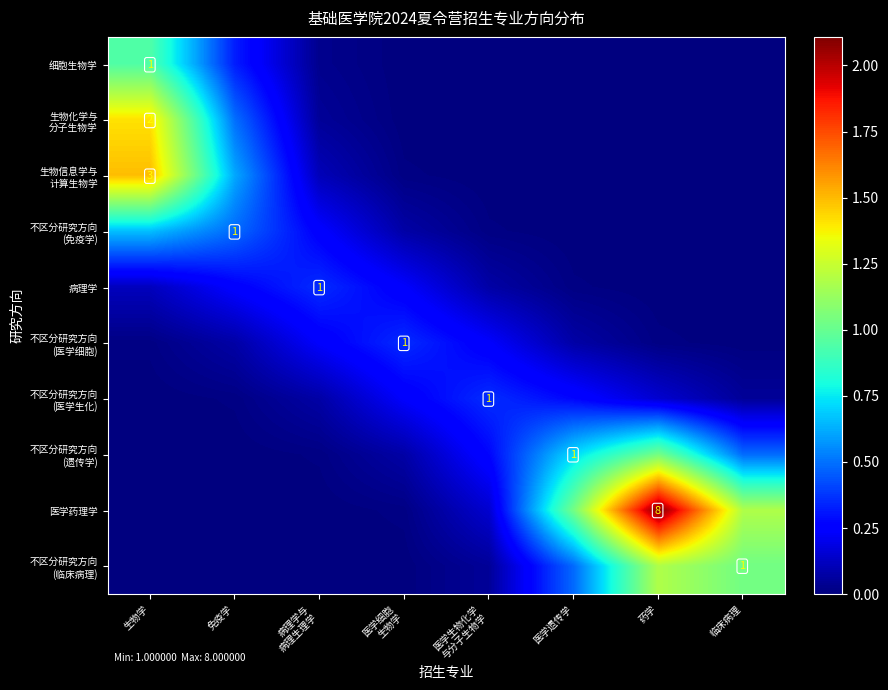

Where is 不区分研究方向 (临床病理) nearest to the value 0?

生物学